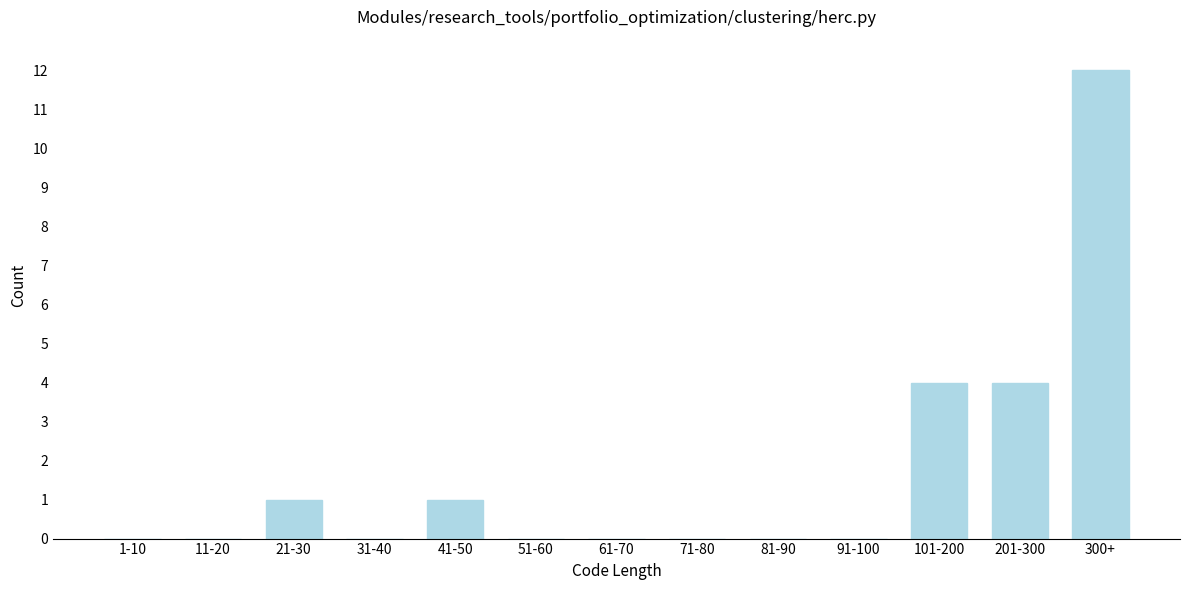

Reading right to left, what are all the values shown in this chart?

300+=12	201-300=4	101-200=4	91-100=0	81-90=0	71-80=0	61-70=0	51-60=0	41-50=1	31-40=0	21-30=1	11-20=0	1-10=0